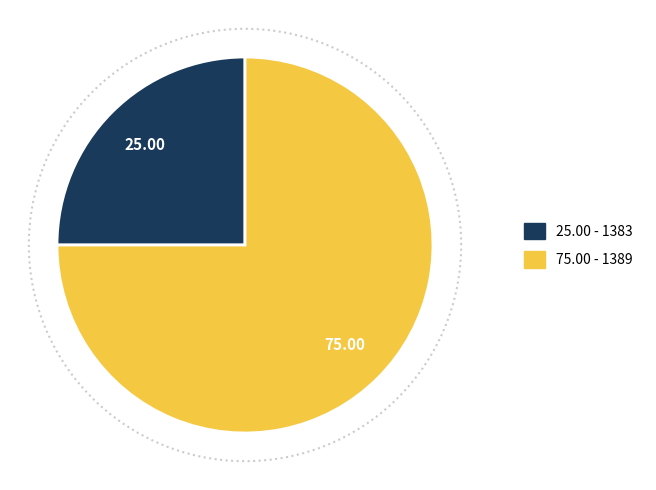

Between 1389 and 1383, which is larger?

1389